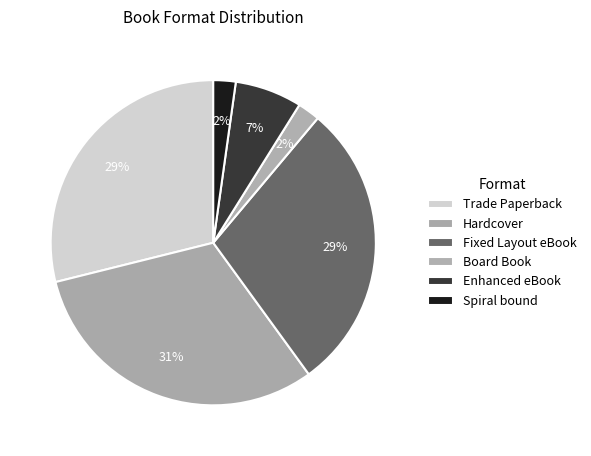

Count the number of slices in the pie.

6